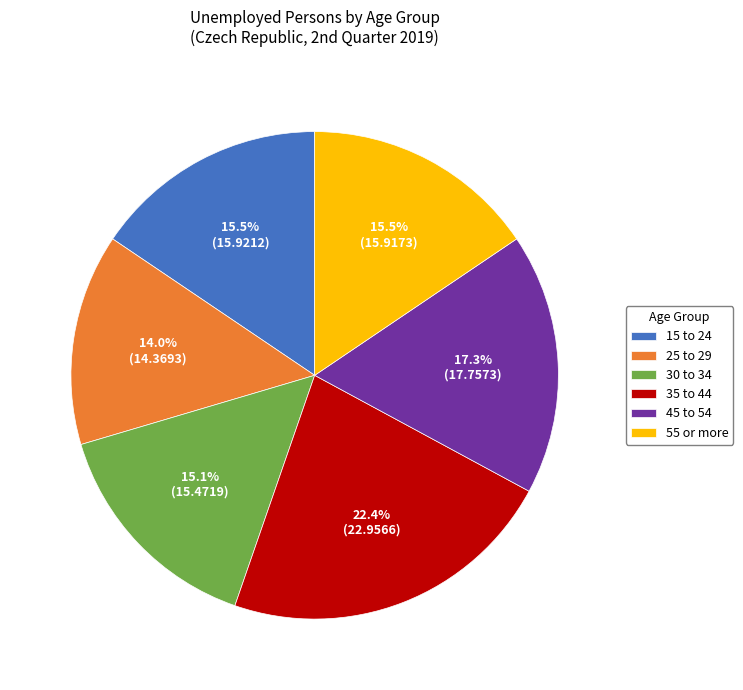

Between 15 to 24 and 35 to 44, which is larger?

35 to 44